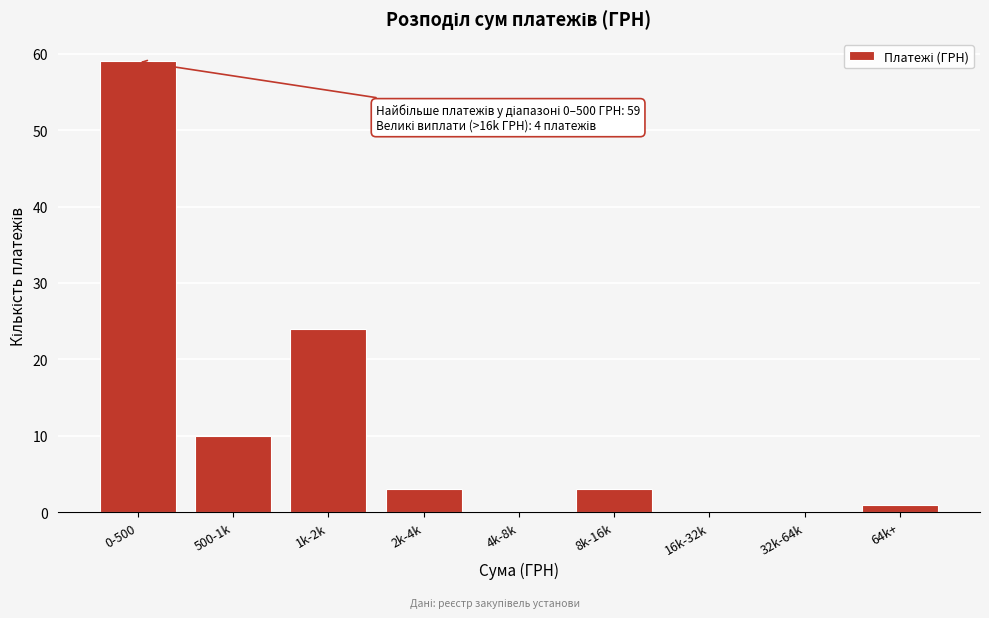

Reading left to right, list all the values displayed in this chart.

0-500=59	500-1k=10	1k-2k=24	2k-4k=3	4k-8k=0	8k-16k=3	16k-32k=0	32k-64k=0	64k+=1